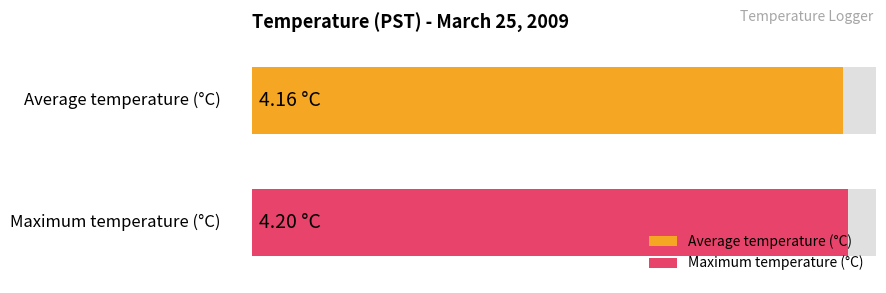

Read the Maximum utilization value at 11.

4.2